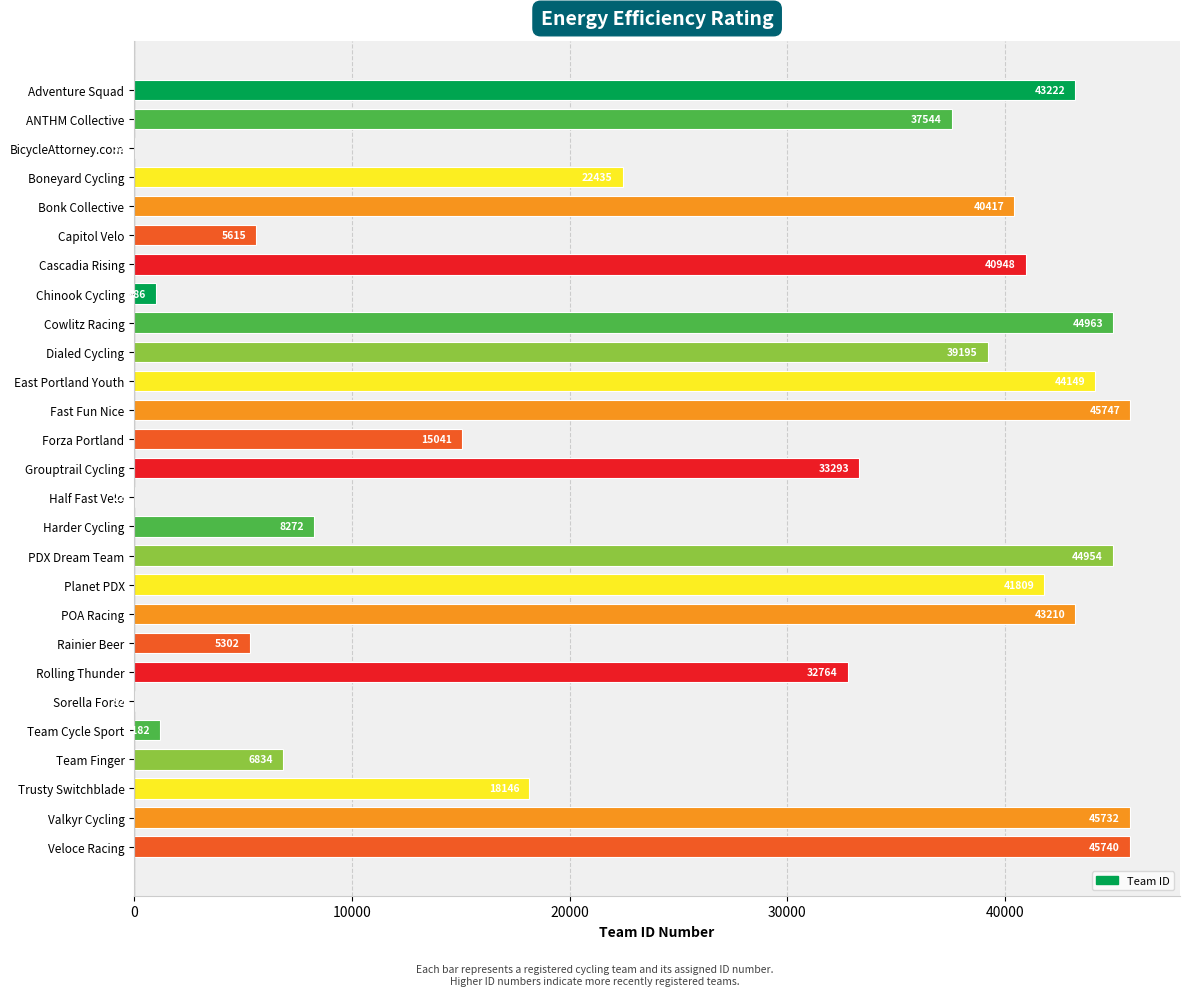

Is it true that the value at Trusty Switchblade is 11789?

False